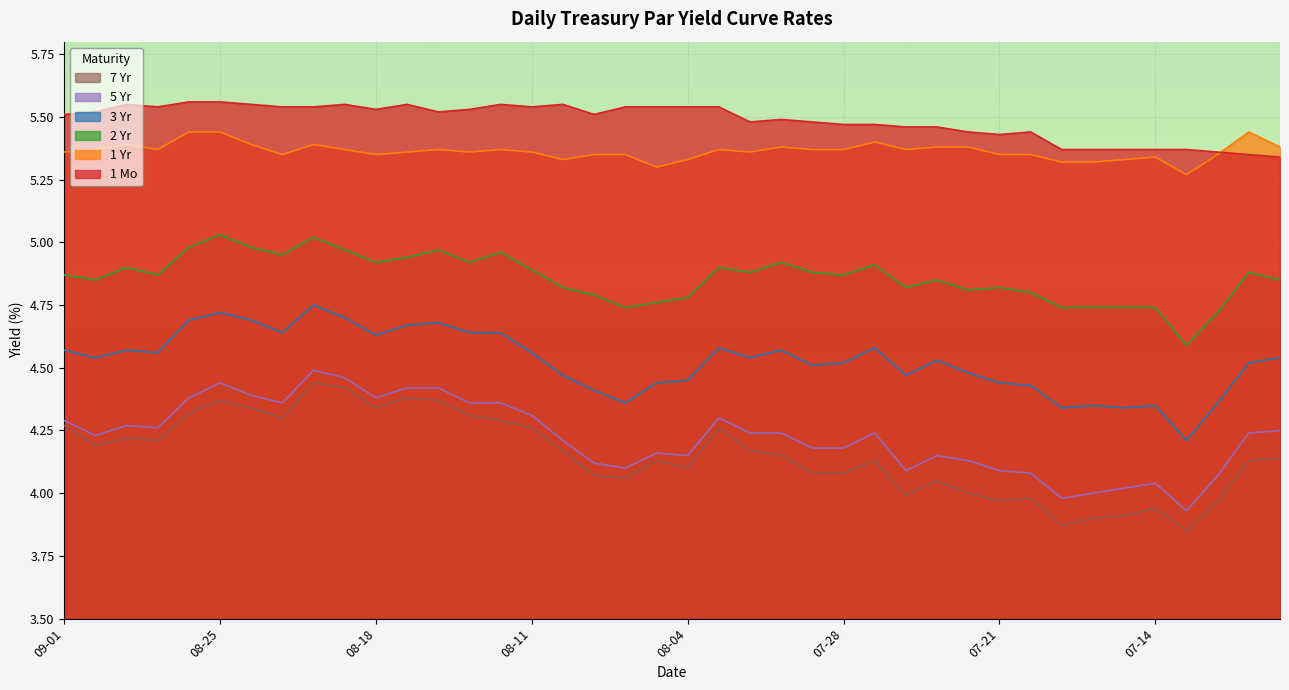

What is the label of the 24th point from the left?

2023-08-01